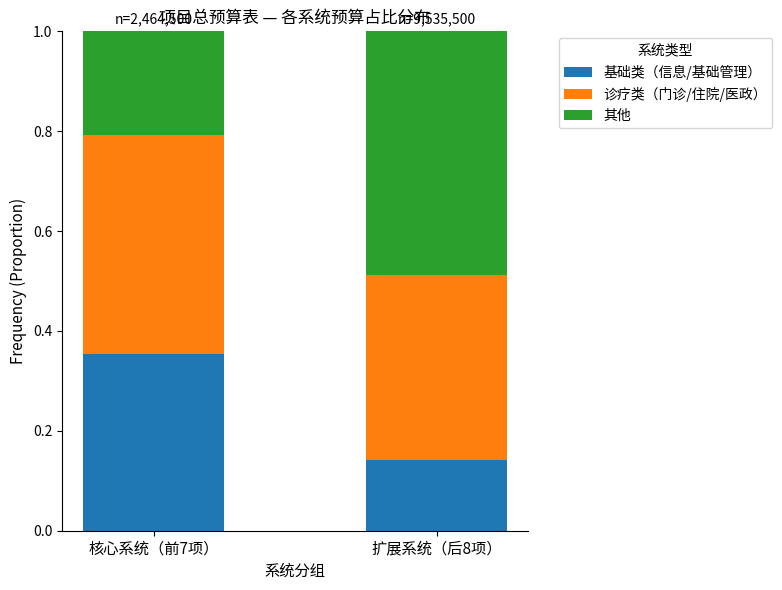

What is the total value across all series at 扩展系统（后8项）?

1.0